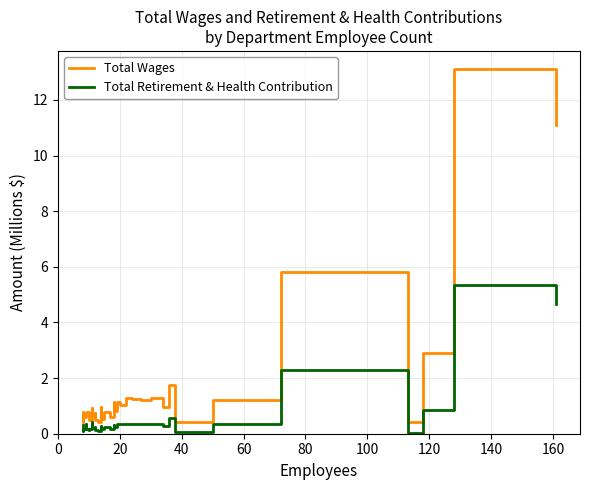

What is the maximum value for Total Retirement & Health Contribution?

5.4